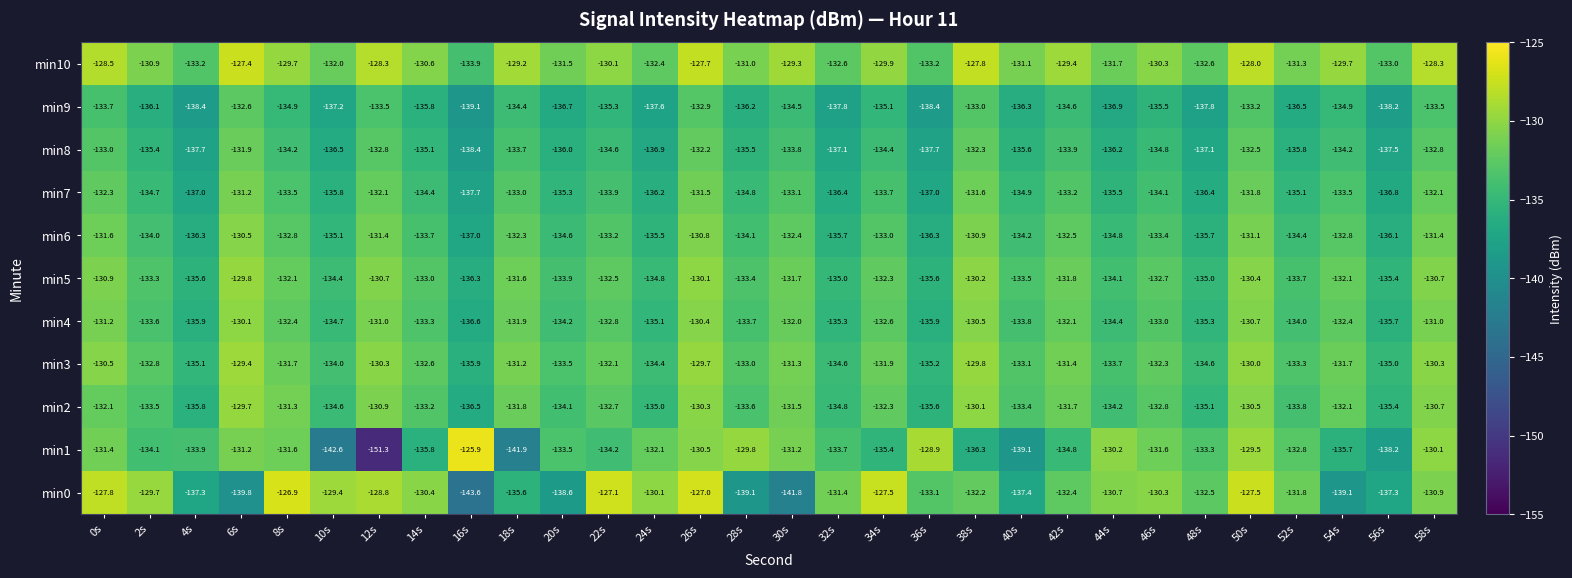

Which category has the highest value in the min0 series?

8s